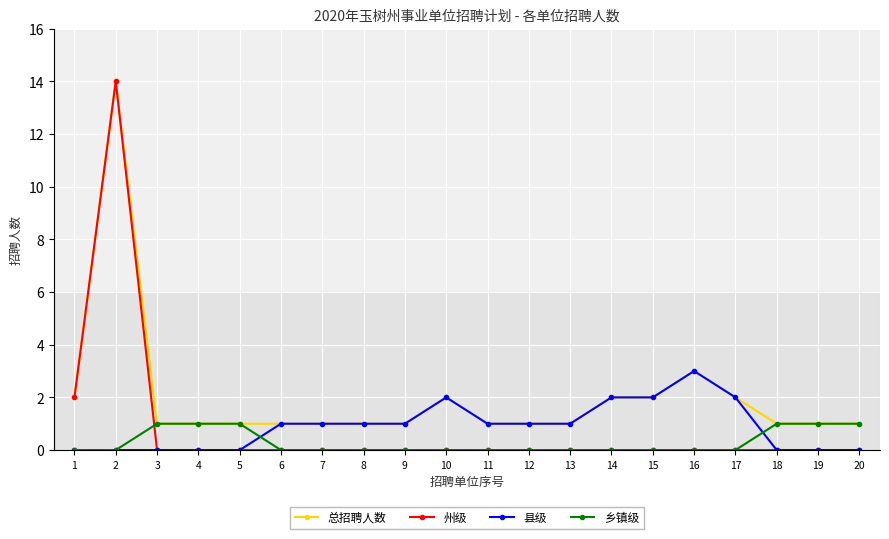

What is the highest value of the 县级 series?

3